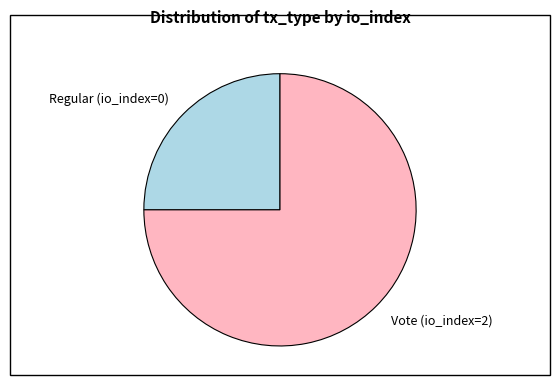

Which category accounts for the majority?

Vote (io_index=2)